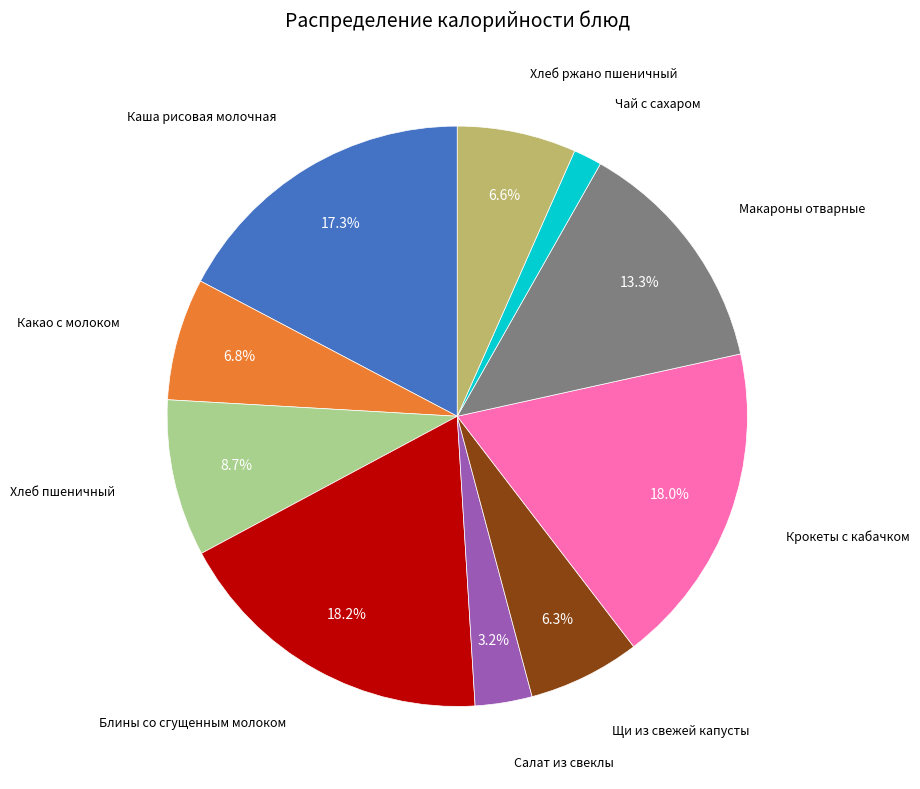

Is there a majority slice in this chart?

No